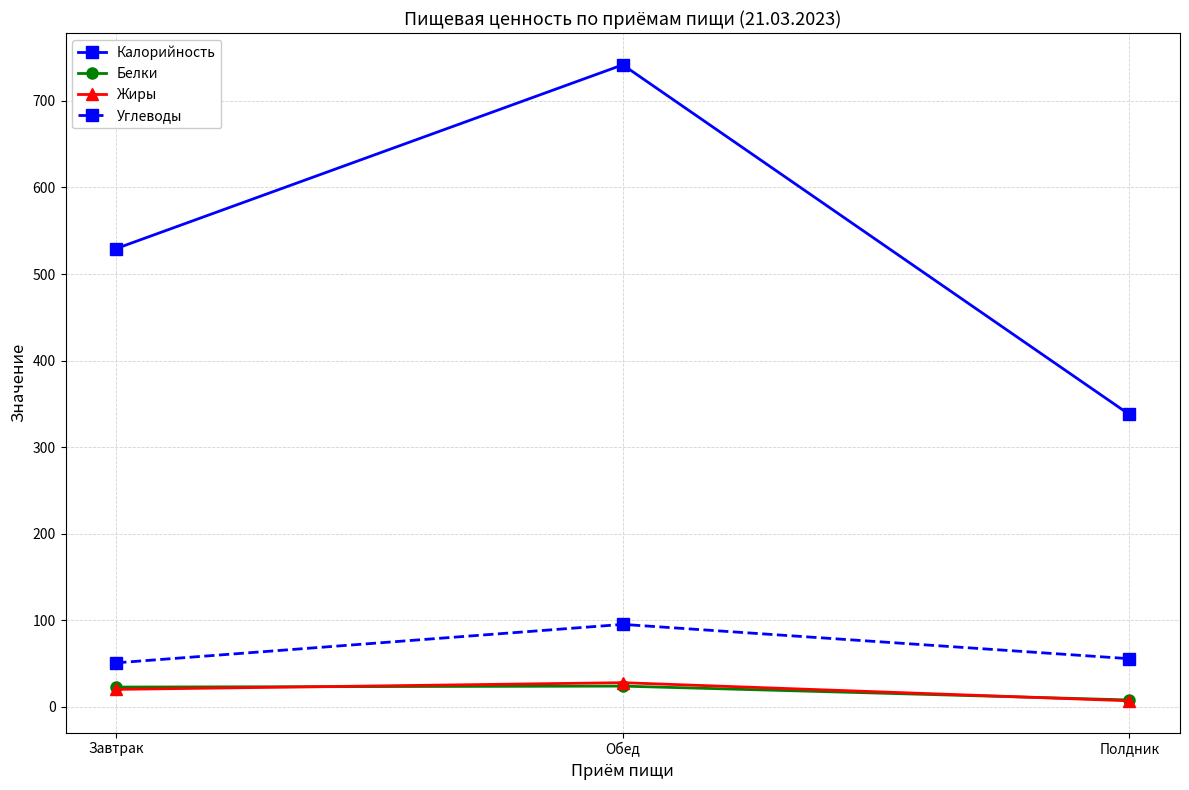

List the labels in order of Калорийность value, largest first.

Обед, Завтрак, Полдник